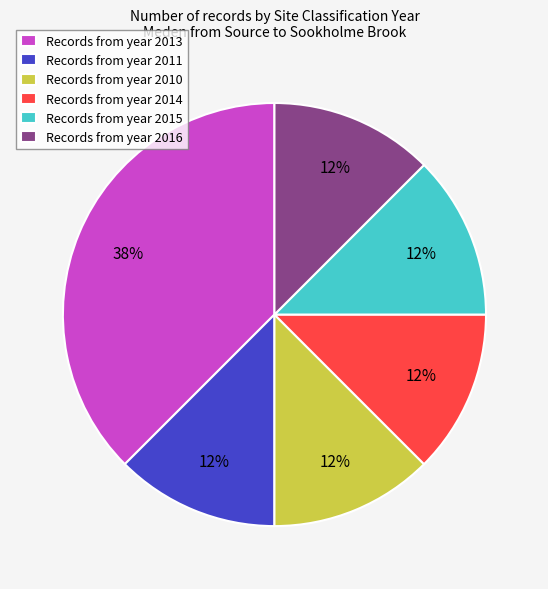

Is there any slice that represents more than half of the pie?

No